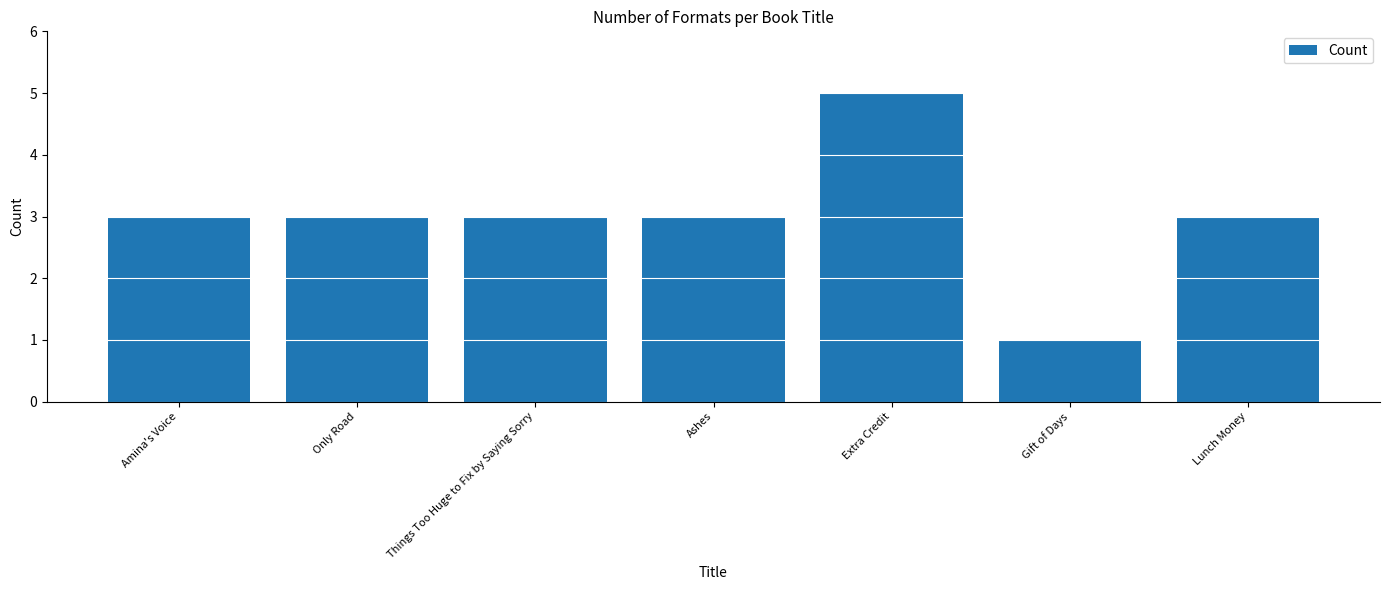

Is it true that the value at Lunch Money is 3?

True